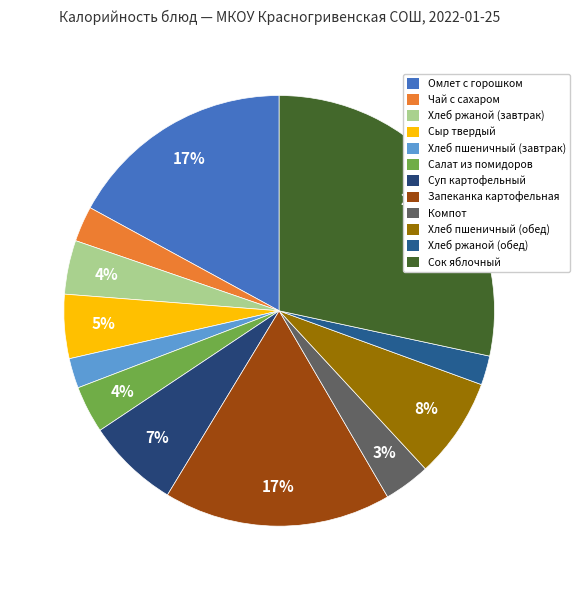

Which slice is the largest?

Сок яблочный